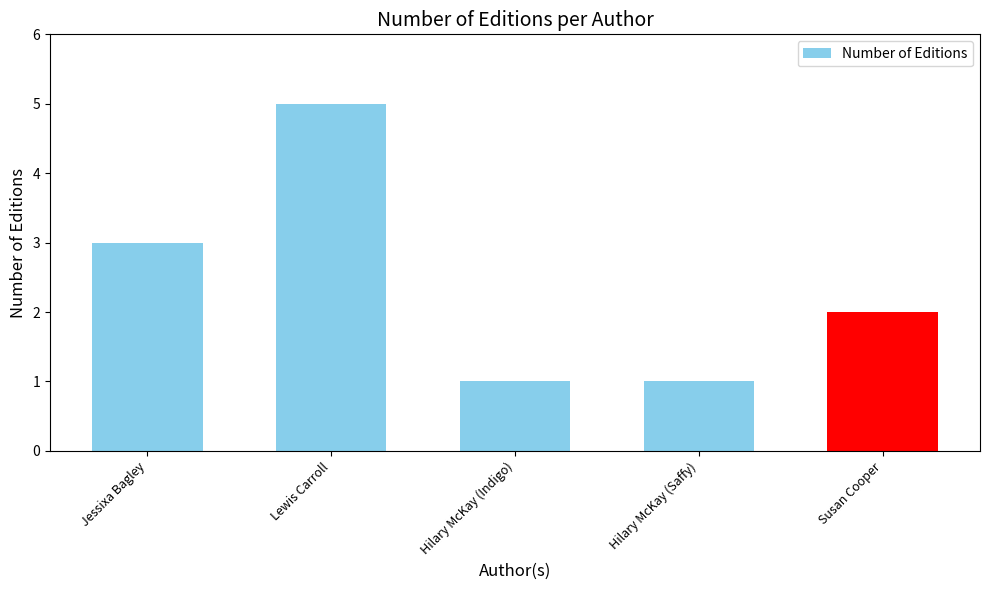

Which label corresponds to the largest value in the chart?

Lewis Carroll